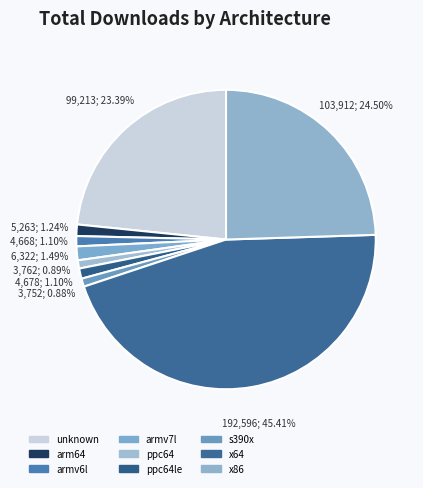

Which has a higher value, x86 or armv6l?

x86